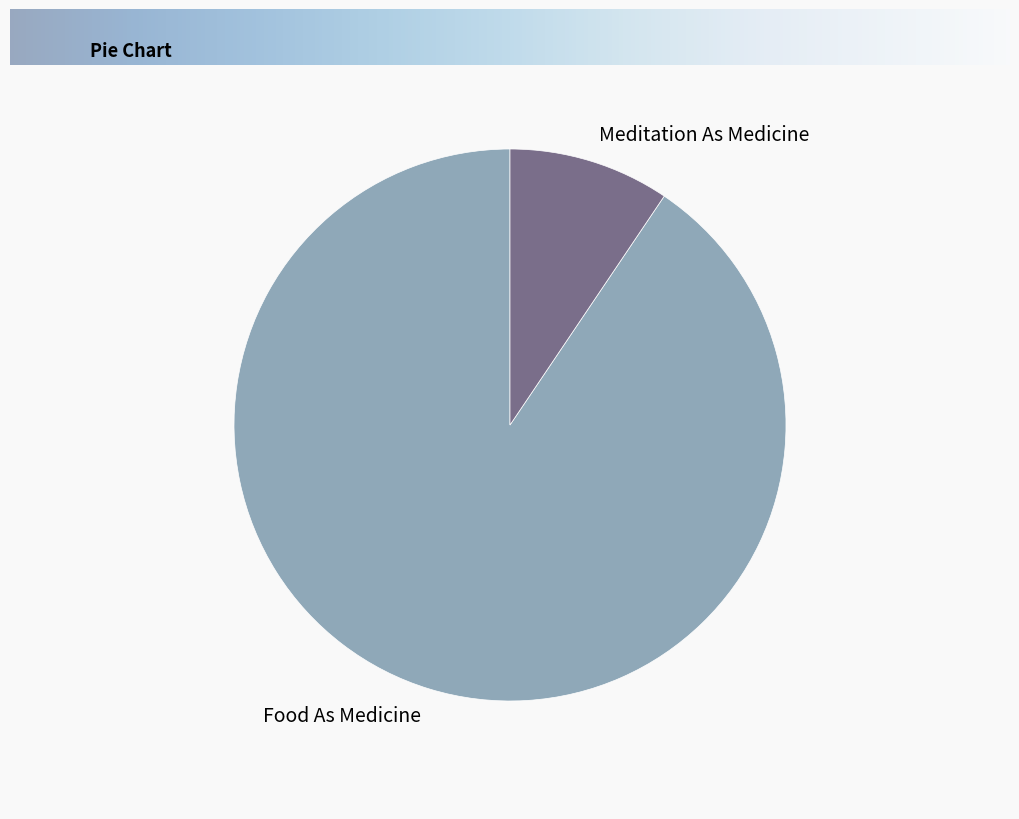

What is the smallest slice in the pie chart?

Meditation As Medicine